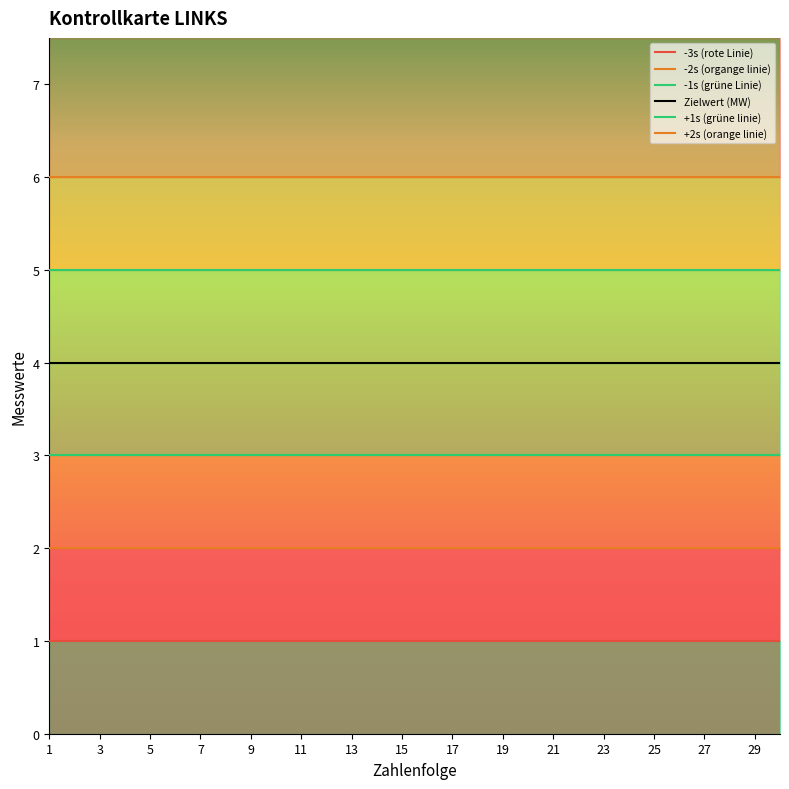

Where is -2s (organge linie) nearest to the value 2?

1